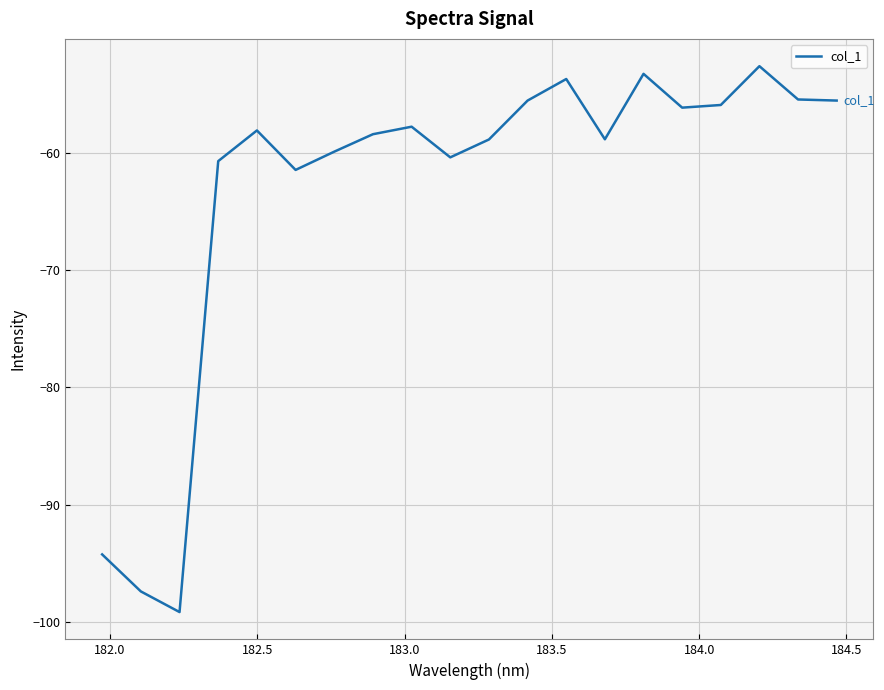

What is the minimum value shown in the chart?

-99.2